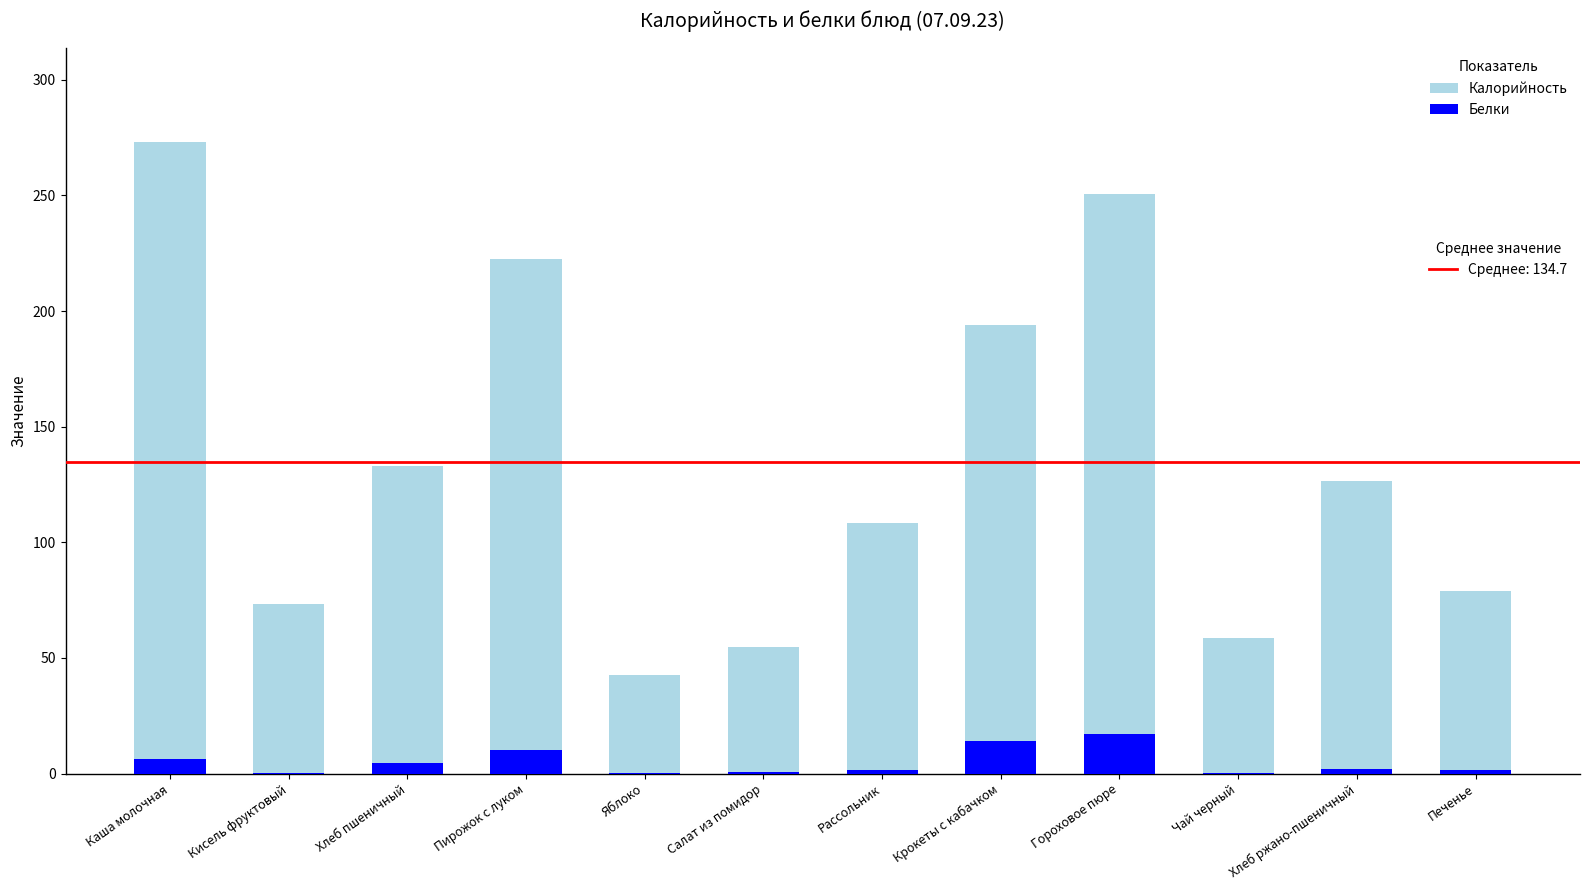

What position from the left is Салат из помидор?

6